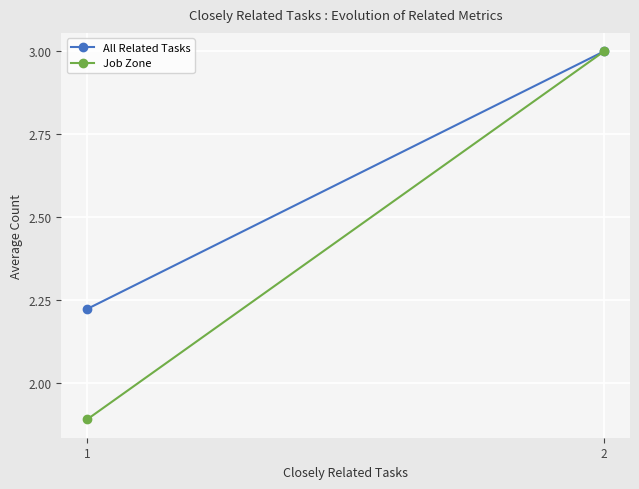

Between 1 and 2, which is larger?

2